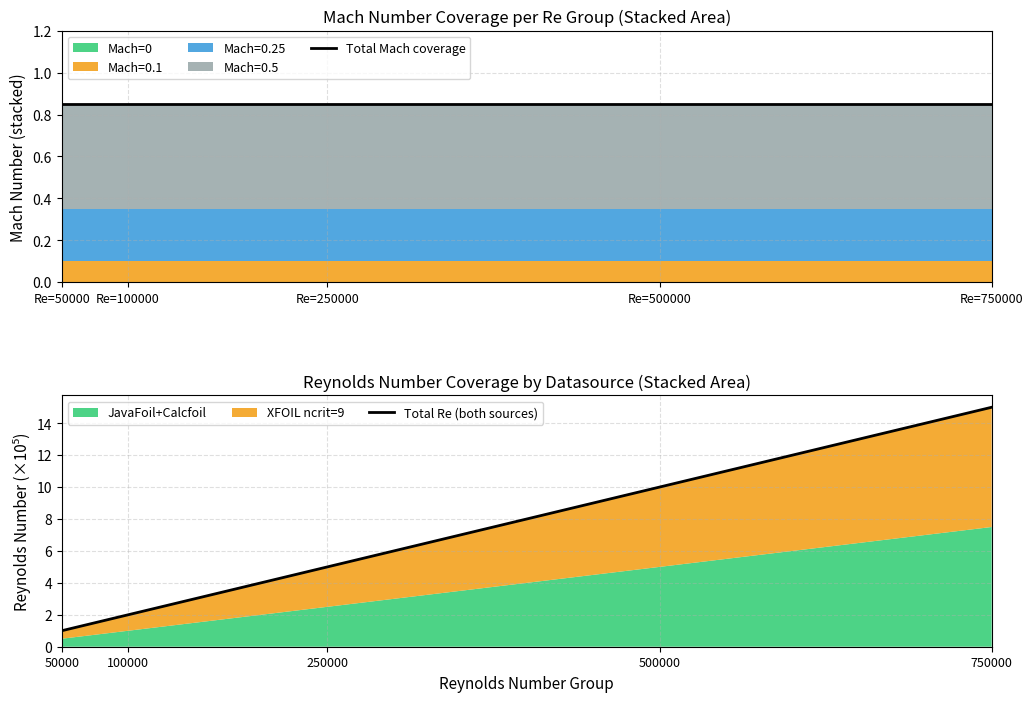

What is the value of the Total Mach coverage point at the 2nd from the left?

0.8